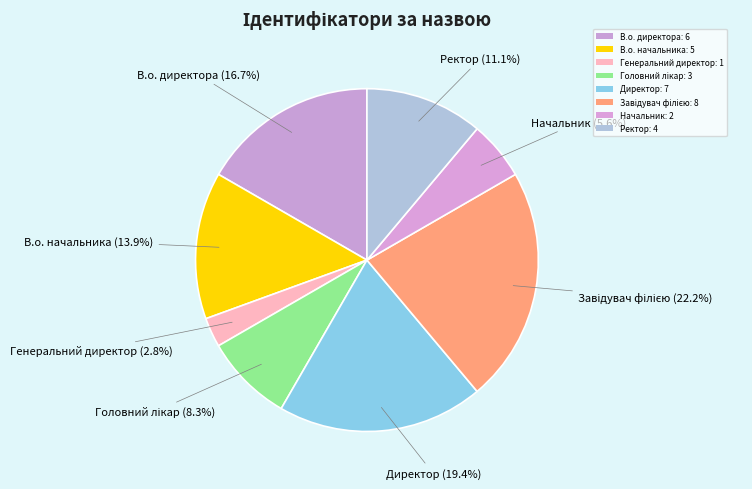

True or false: В.о. начальника accounts for 14% of the total.

True